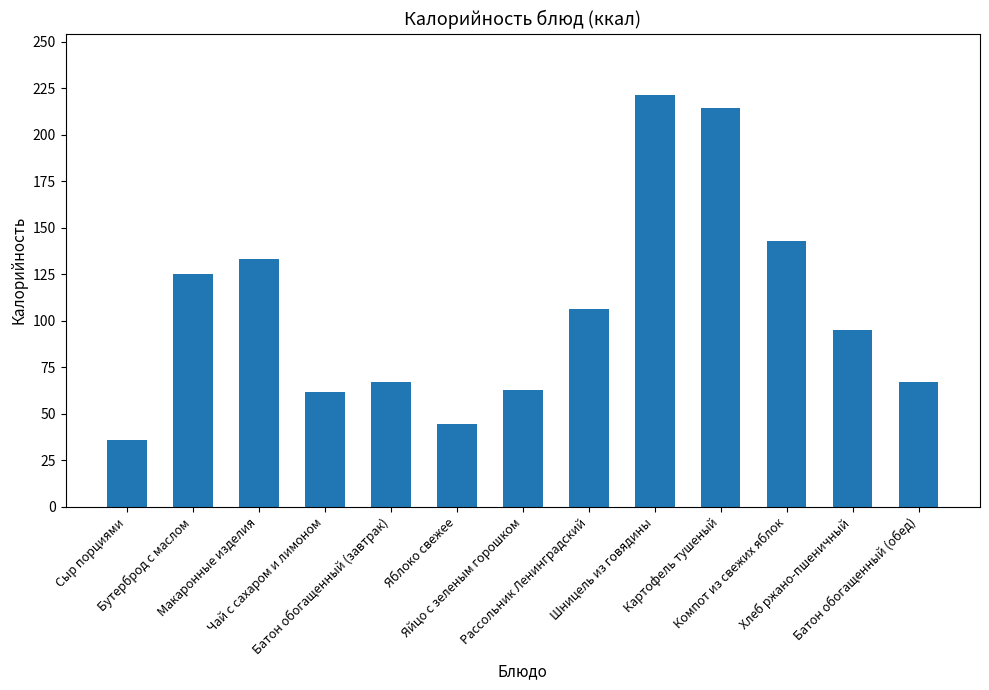

How many data points does each series have?

13